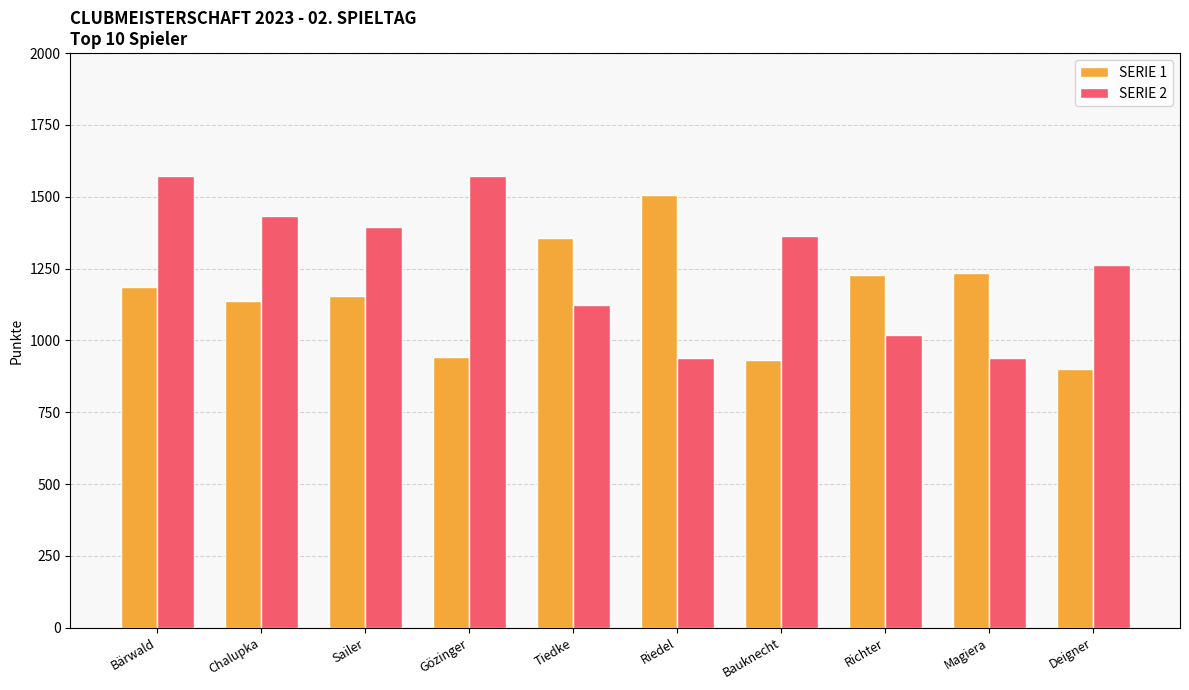

True or false: SERIE 1 has a value of 1234 at Magiera.

True